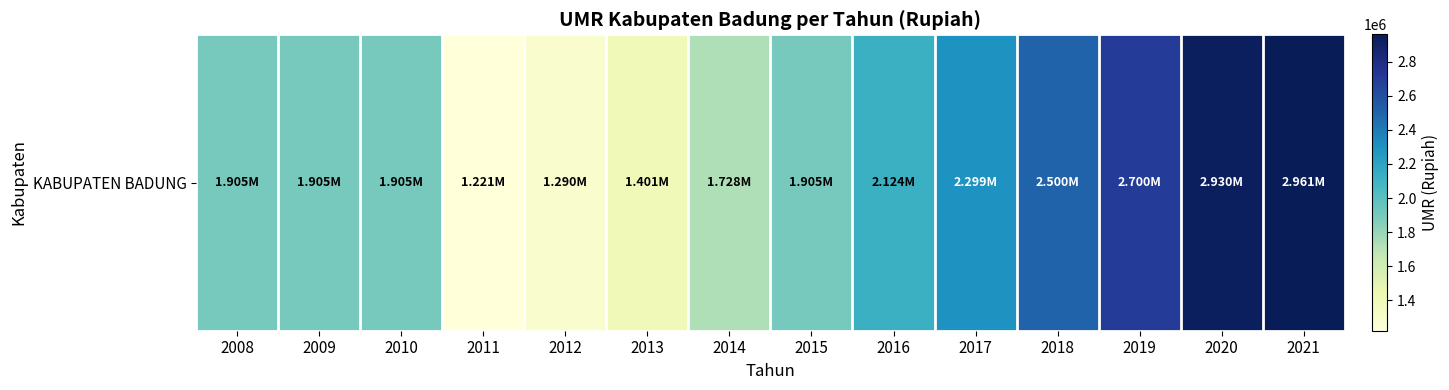

What value does the data have at 2011, to the nearest 10?

1221000